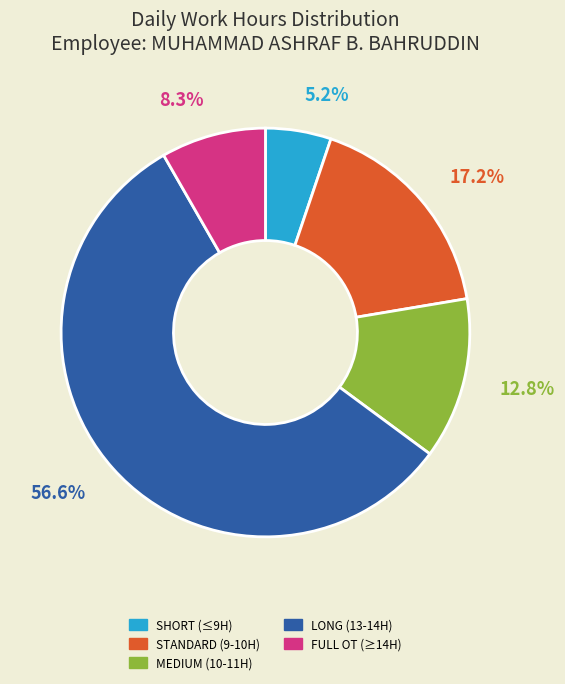

Does any single category account for the majority?

Yes